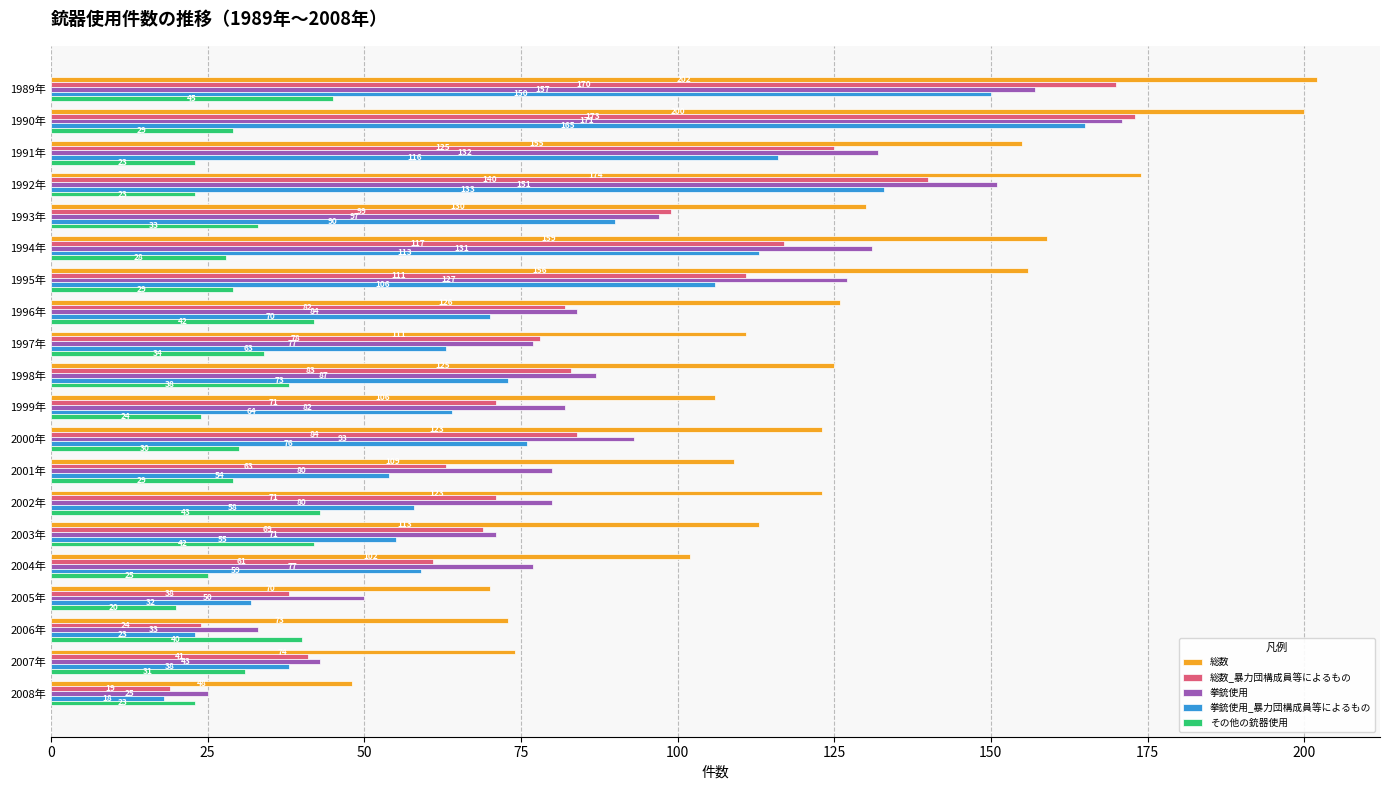

The value of 拳銃使用 at 2000年 is 141. True or false?

False